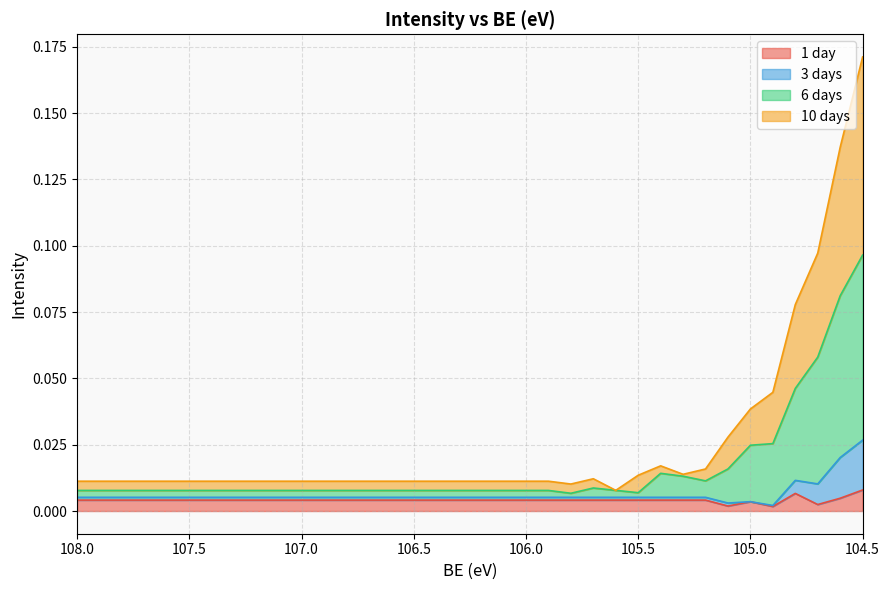

Count the number of categories in the chart.

36